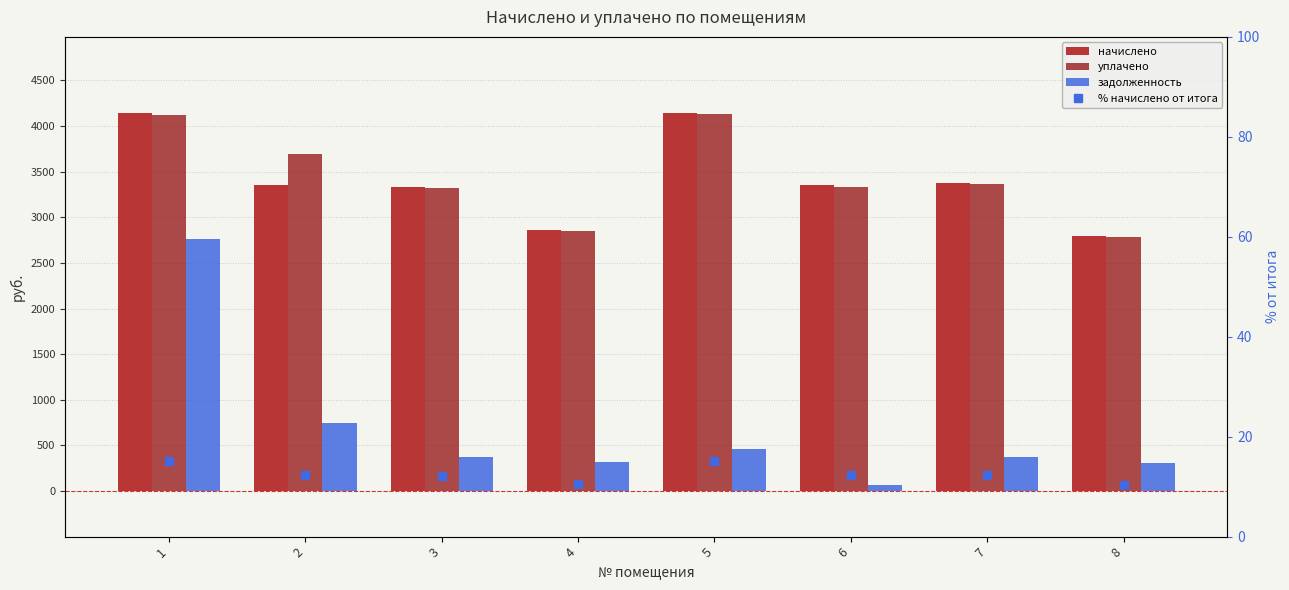

Reading left to right, what are all the values shown in this chart?

начислено: 1=4148.4	2=3348.9	3=3331.2	4=2860.3	5=4148.4	6=3348.9	7=3375.5	8=2798.2
уплачено: 1=4126.6	2=3692.3	3=3316.9	4=2848.1	5=4130.6	6=3334.6	7=3361.1	8=2786.2
задолженность: 1=2762.0	2=744.2	3=370.1	4=317.8	5=460.9	6=62.0	7=375.1	8=310.9
% начислено от итога: 1=15.2	2=12.2	3=12.2	4=10.5	5=15.2	6=12.2	7=12.3	8=10.2